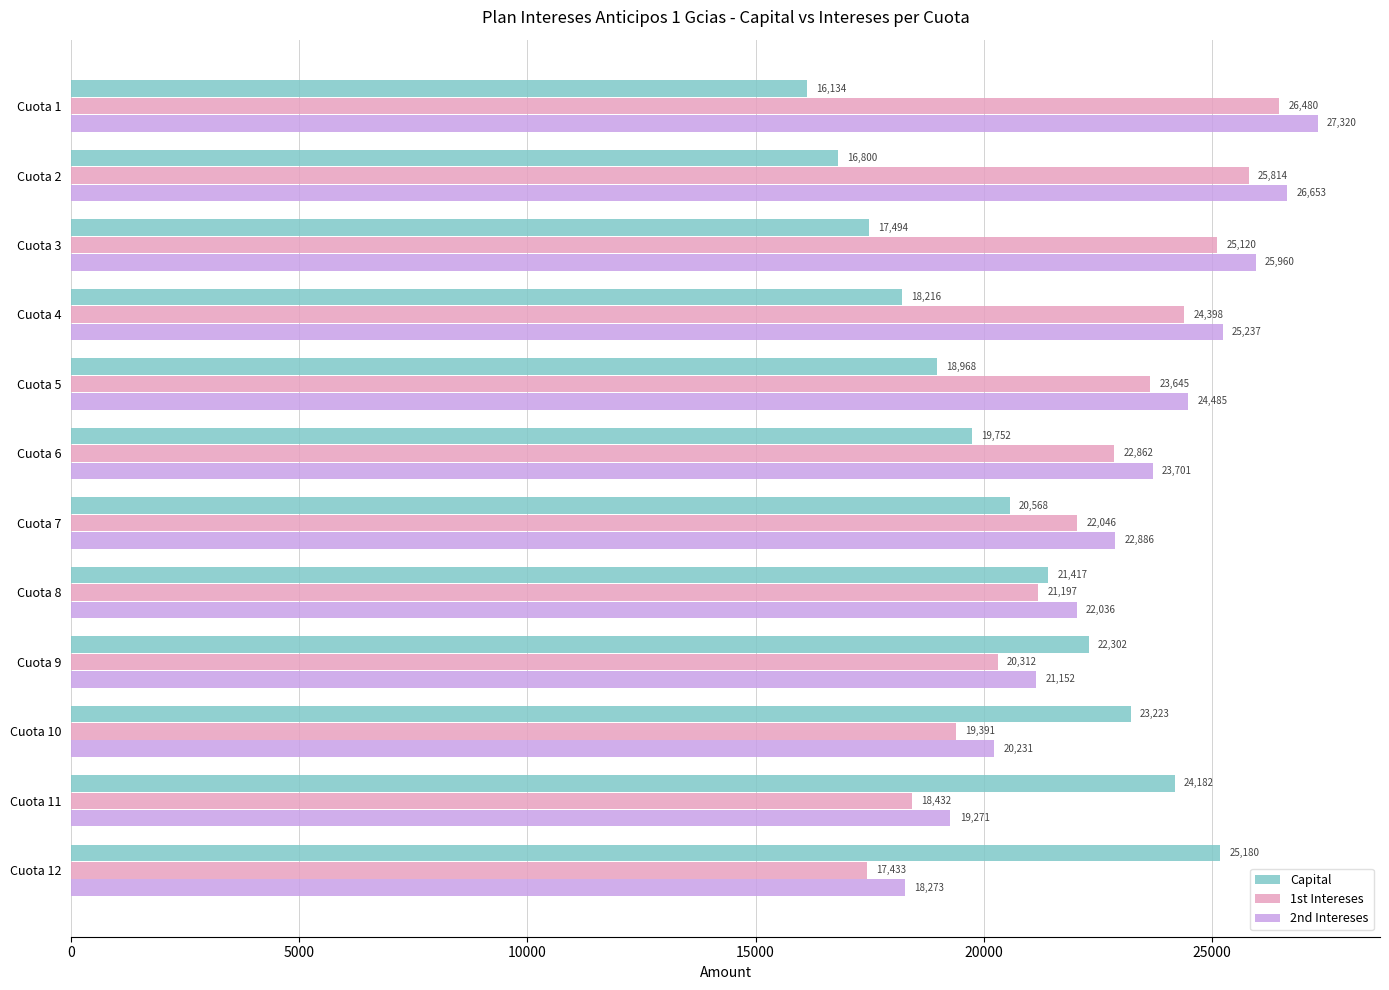

The 2nd Intereses series shows 15394.9 at Cuota 3. True or false?

False